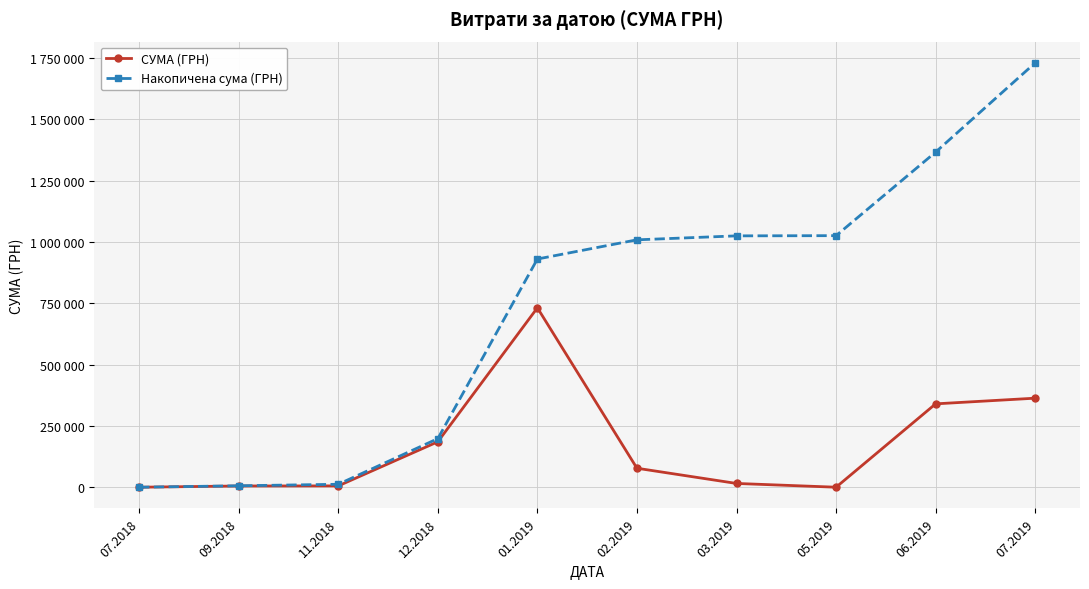

What is the value of the Накопичена сума (ГРН) point at the 6th from the left?

1009012.5